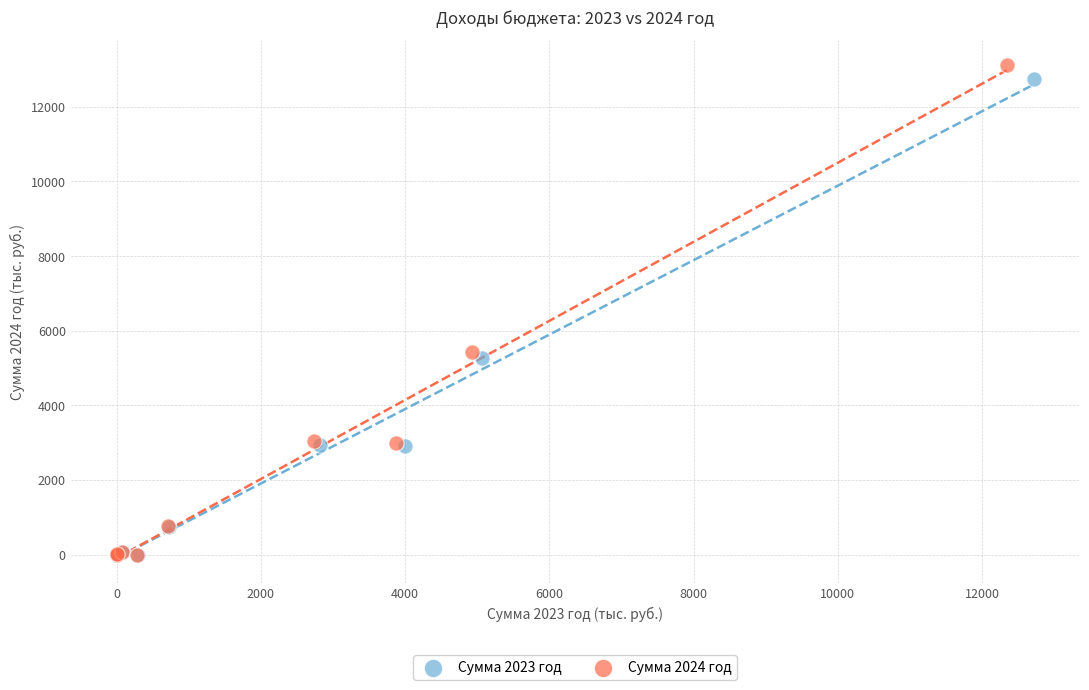

Which series has the largest Y range (max minus min)?

Сумма 2024 год